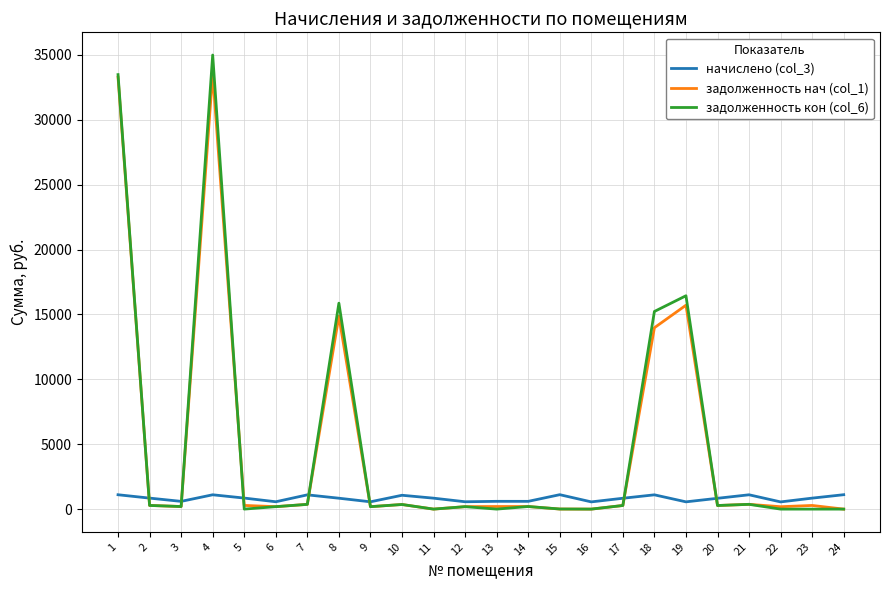

What is the sum of the задолженность нач (col_1) values at 8 and 4?

48417.4